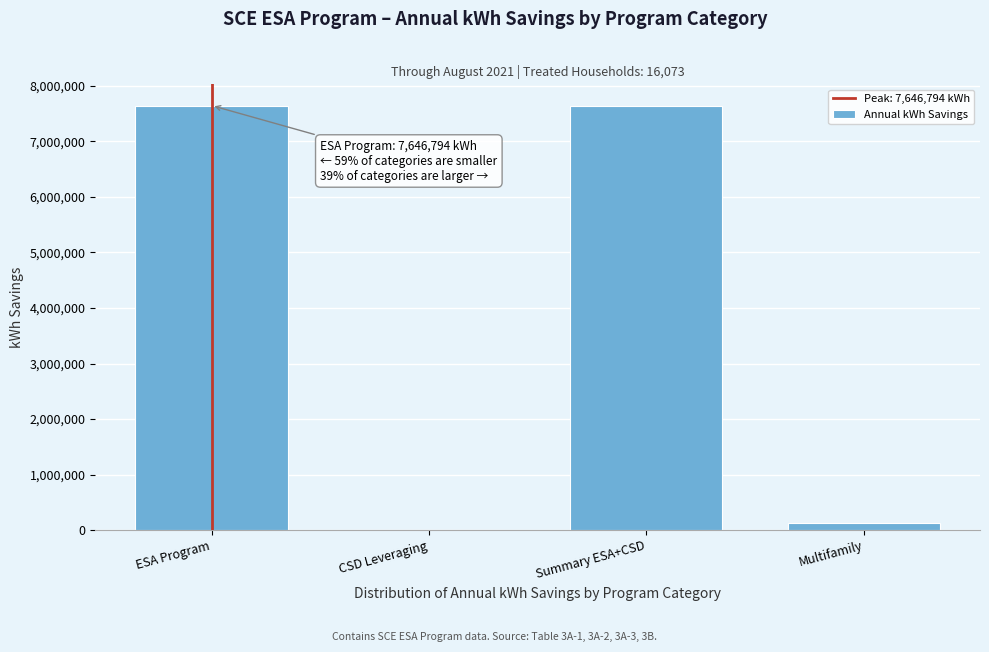

Reading left to right, what are all the values shown in this chart?

ESA Program=7646793.6	CSD Leveraging=0.0	Summary ESA+CSD=7646793.6	Multifamily=122727.2